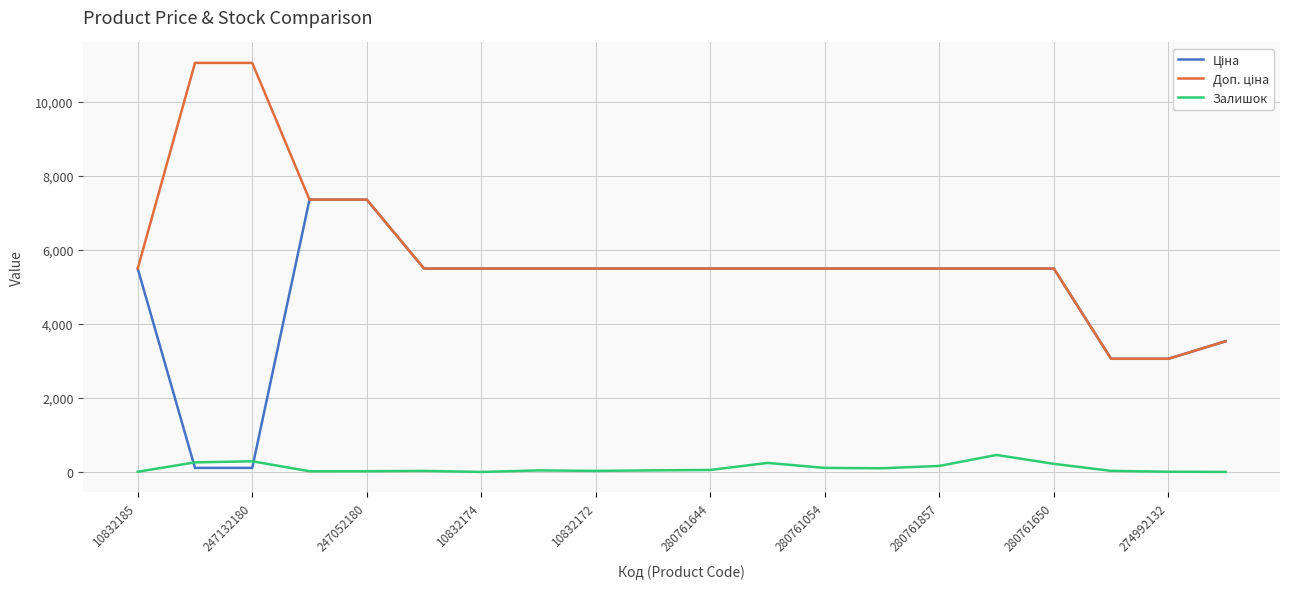

What is the maximum value shown in the chart?

11055.0